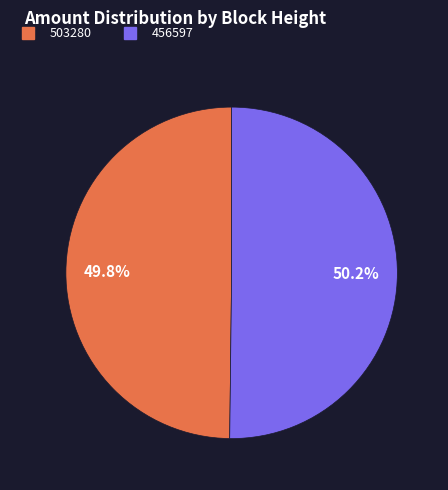

How many segments does this pie chart have?

2